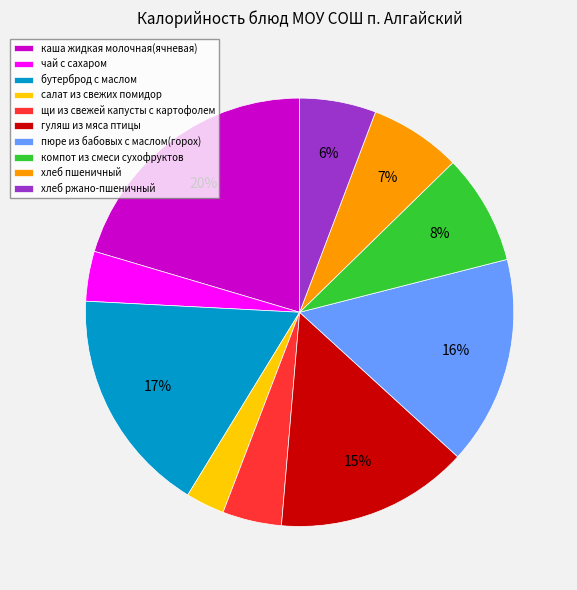

Which slice is the largest?

каша жидкая молочная(ячневая)